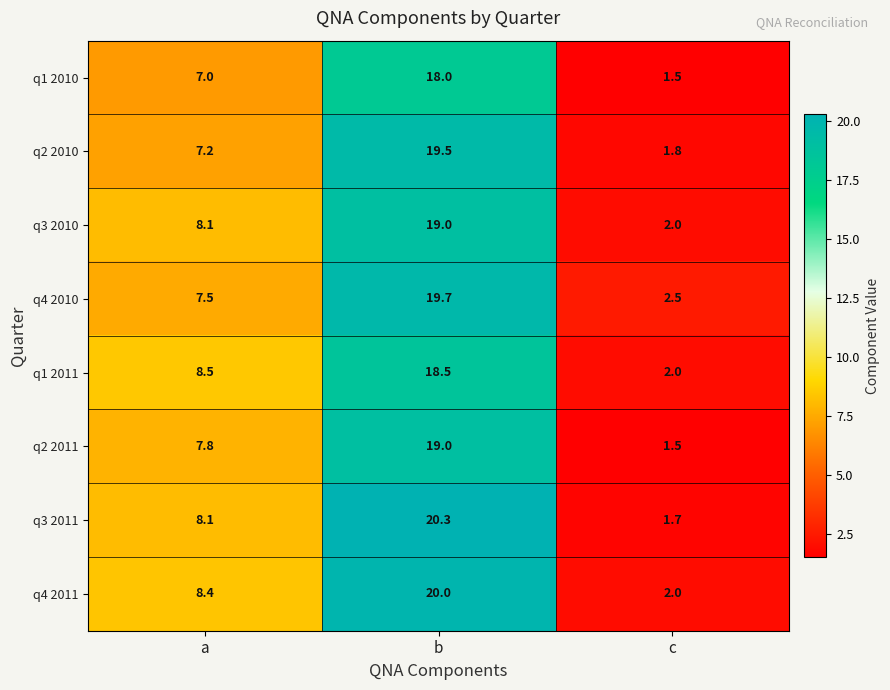

At which category does the chart reach its minimum across all series?

c